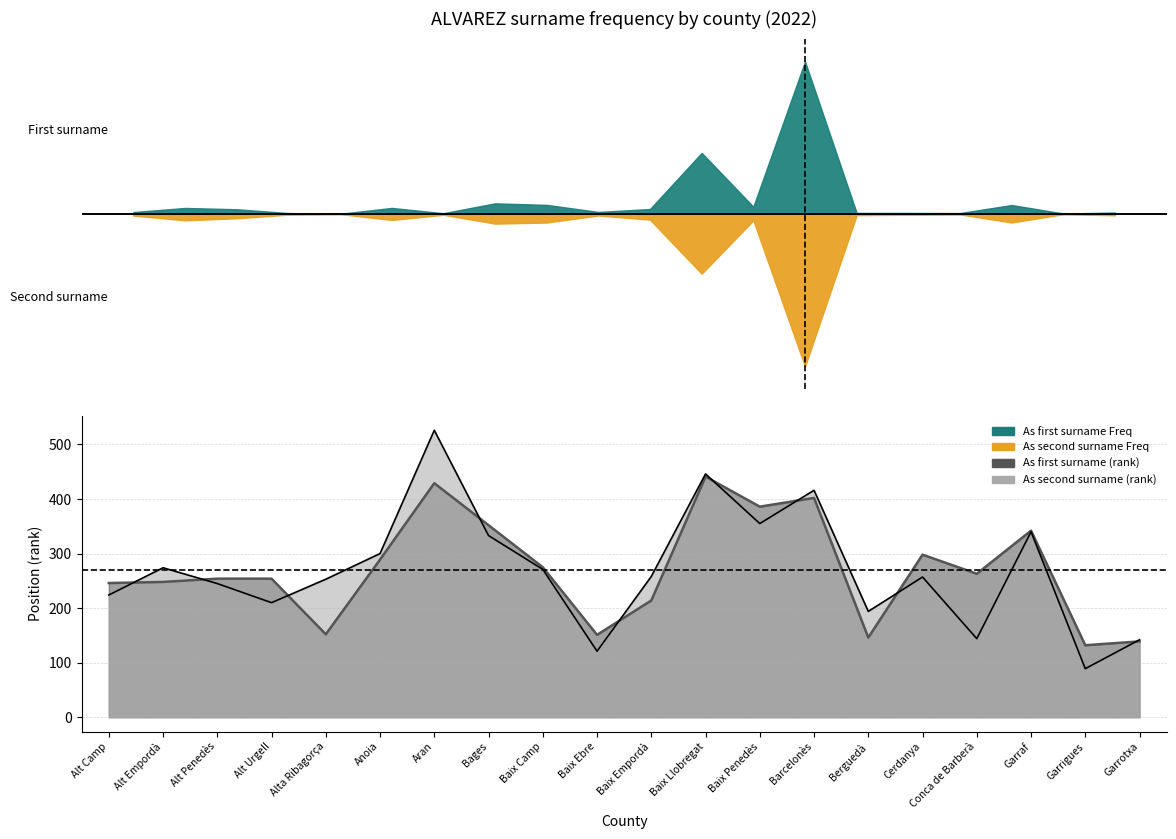

How many interior local valleys does the As second surname (rank) series have?

6